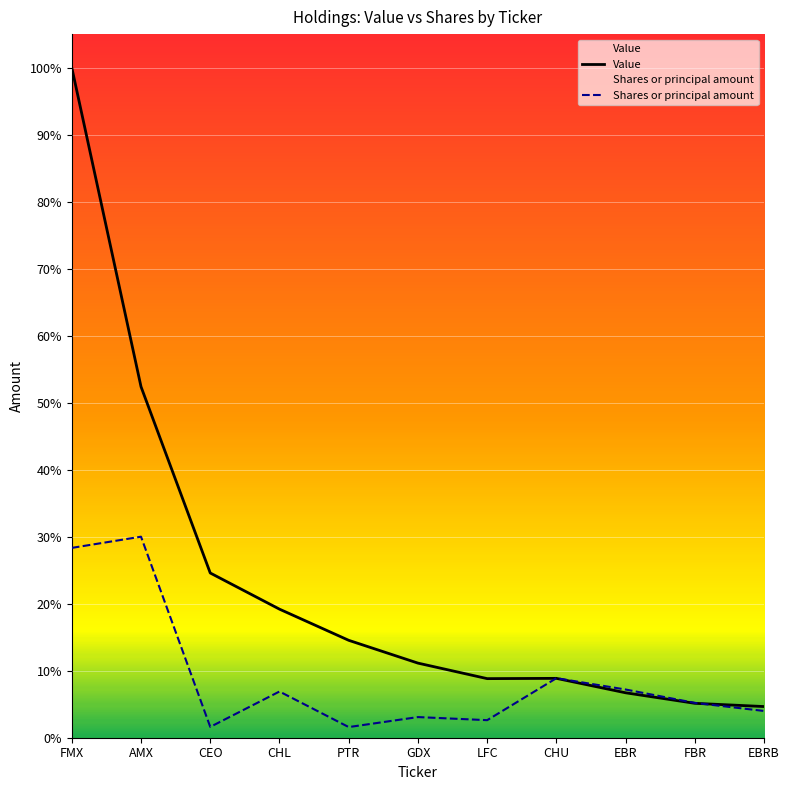

Which series has the widest spread of values?

Value